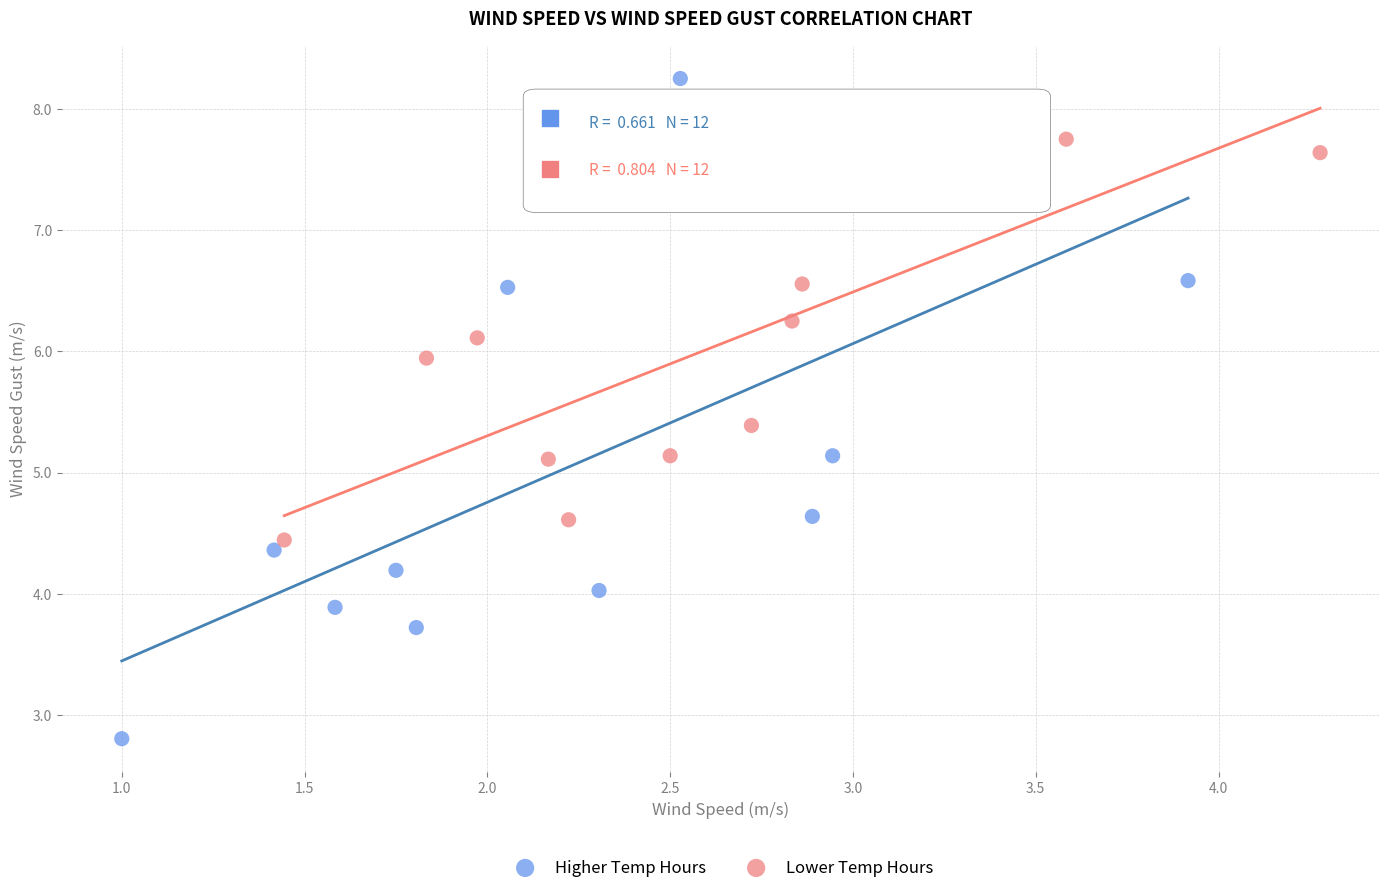

Which series contains the lowest Y value?

Higher Temp Hours